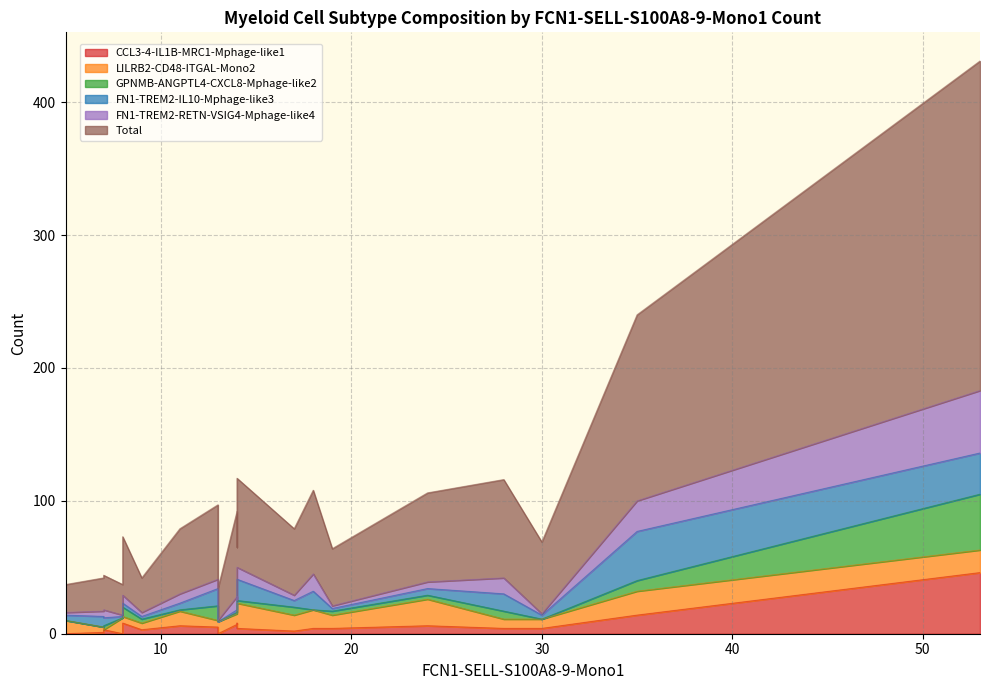

In FN1-TREM2-RETN-VSIG4-Mphage-like4, how many points are higher than both neighbors (excluding endpoints)?

6